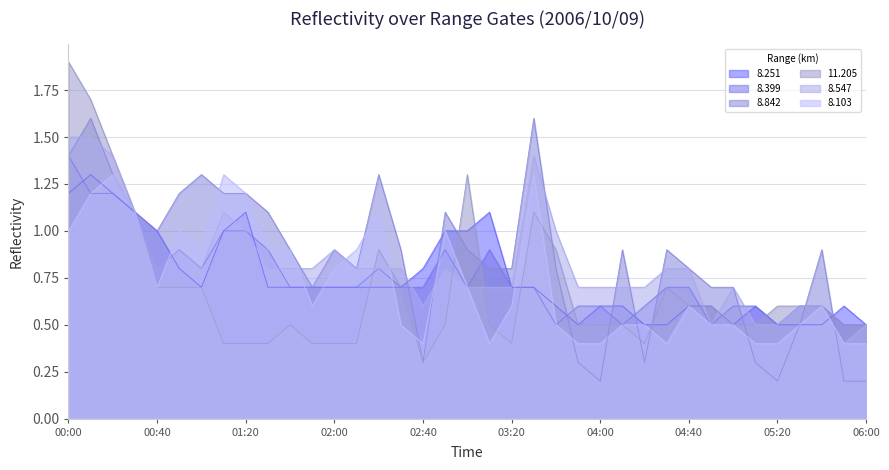

What is the total value across all series at 04:40?

4.1